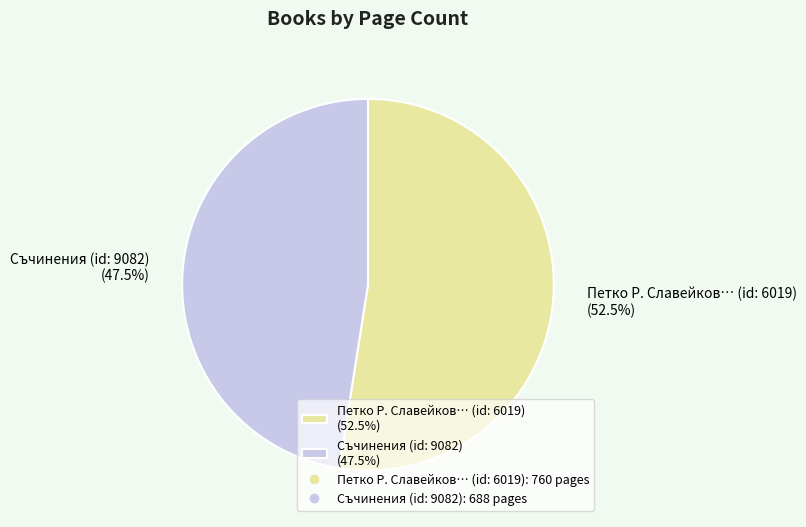

Which slice is the smallest?

Съчинения (id: 9082) (47.5%)